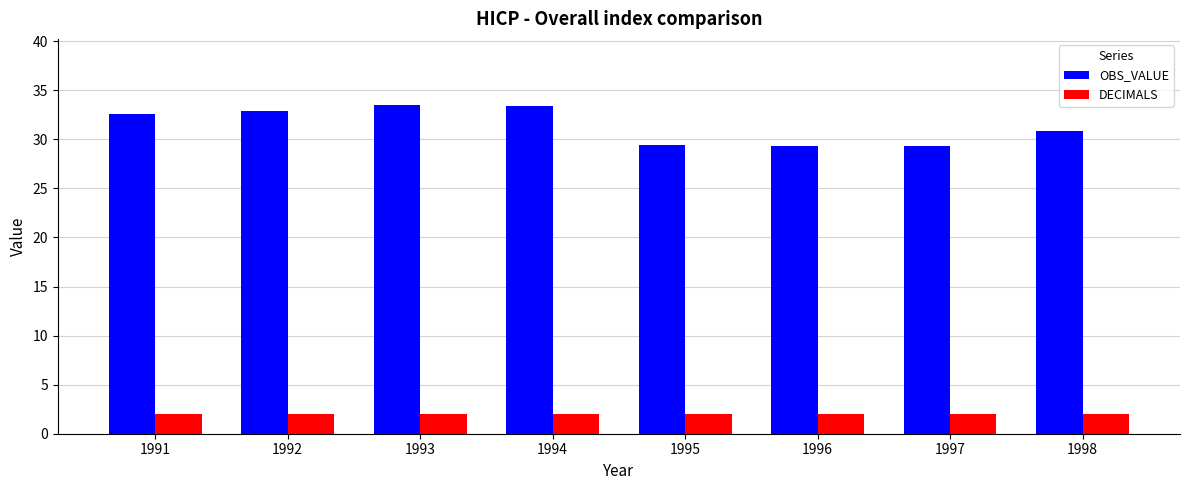

Which series has the largest total across all categories?

OBS_VALUE